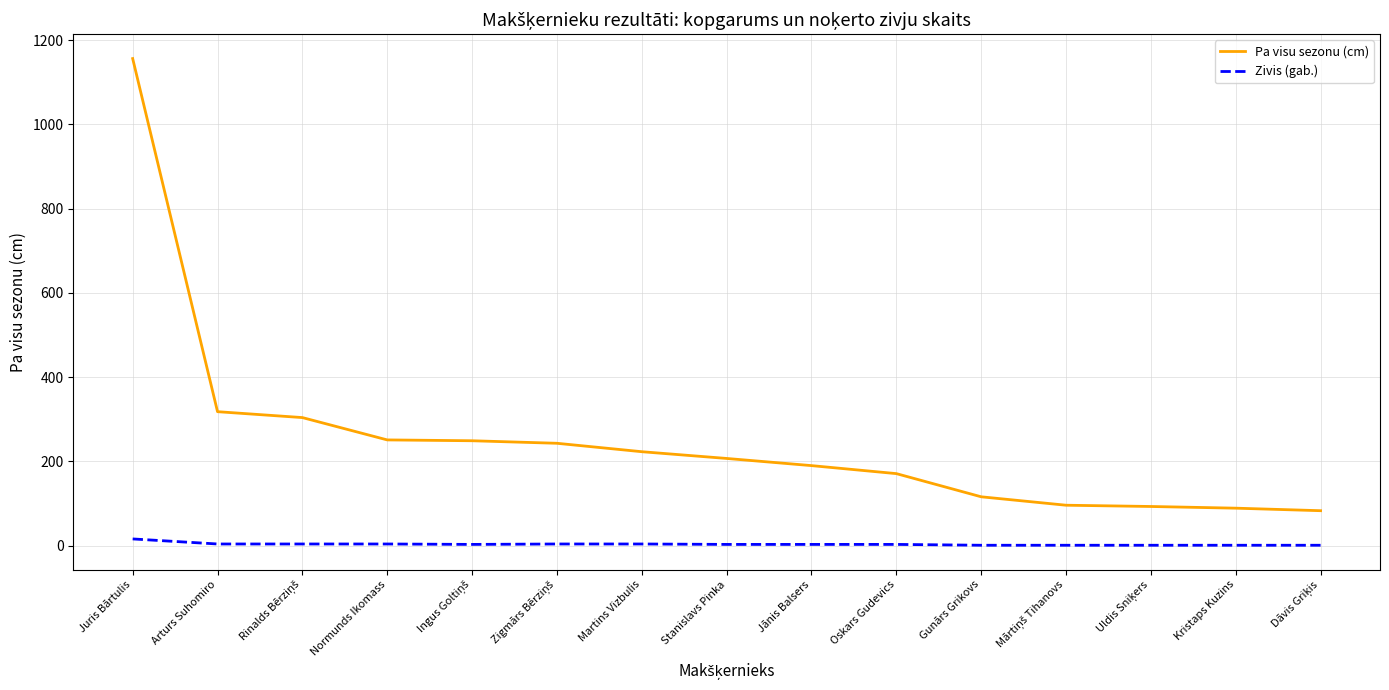

What is the total value across all series at Arturs Suhomiro?

322